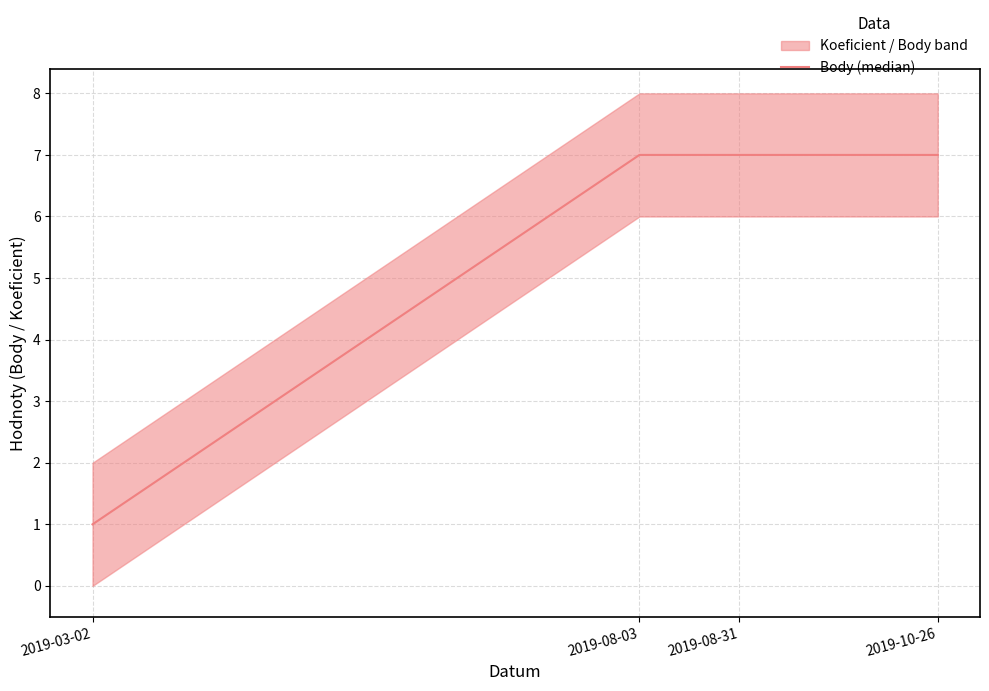

What is the average value?

6